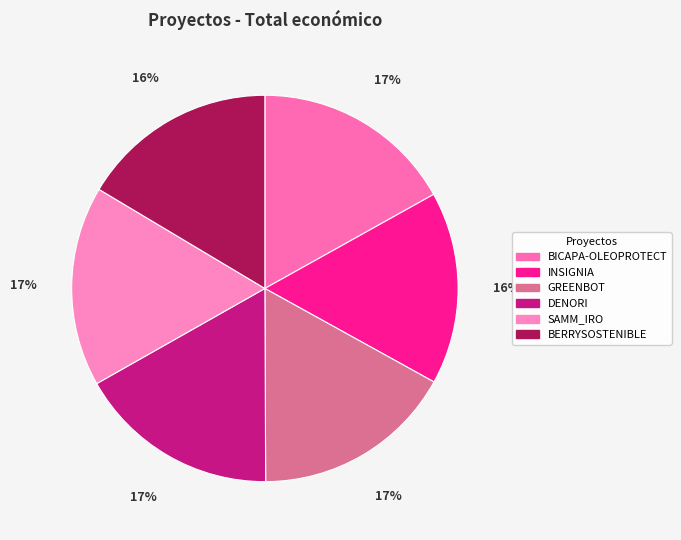

How many slices are in this pie chart?

6